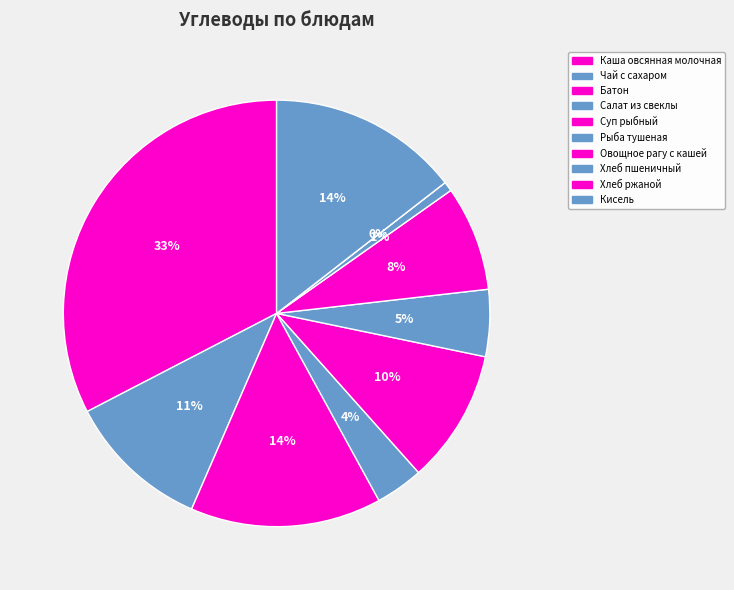

Which category has the biggest portion of the pie?

Каша овсянная молочная